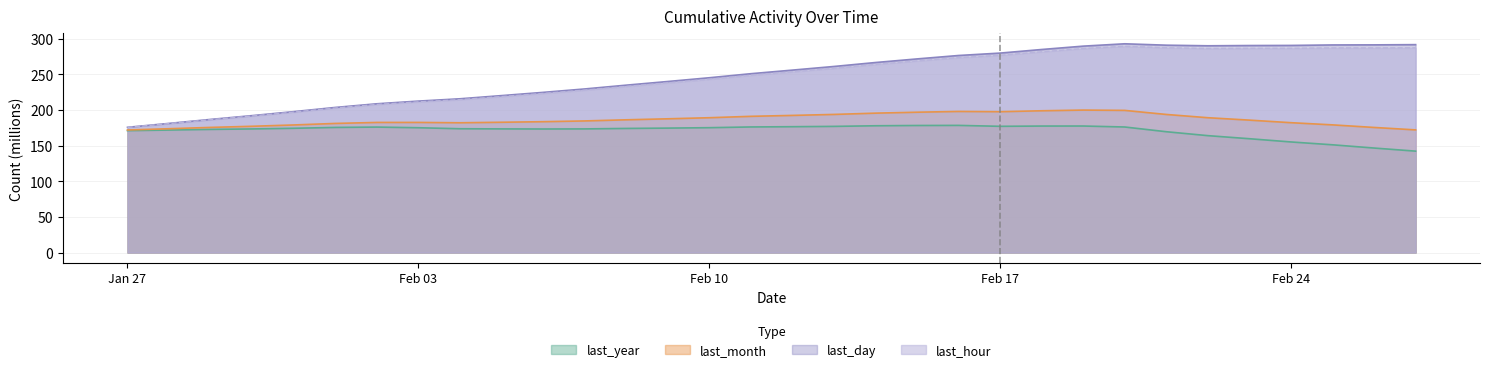

True or false: last_hour and last_year intersect in this chart.

False